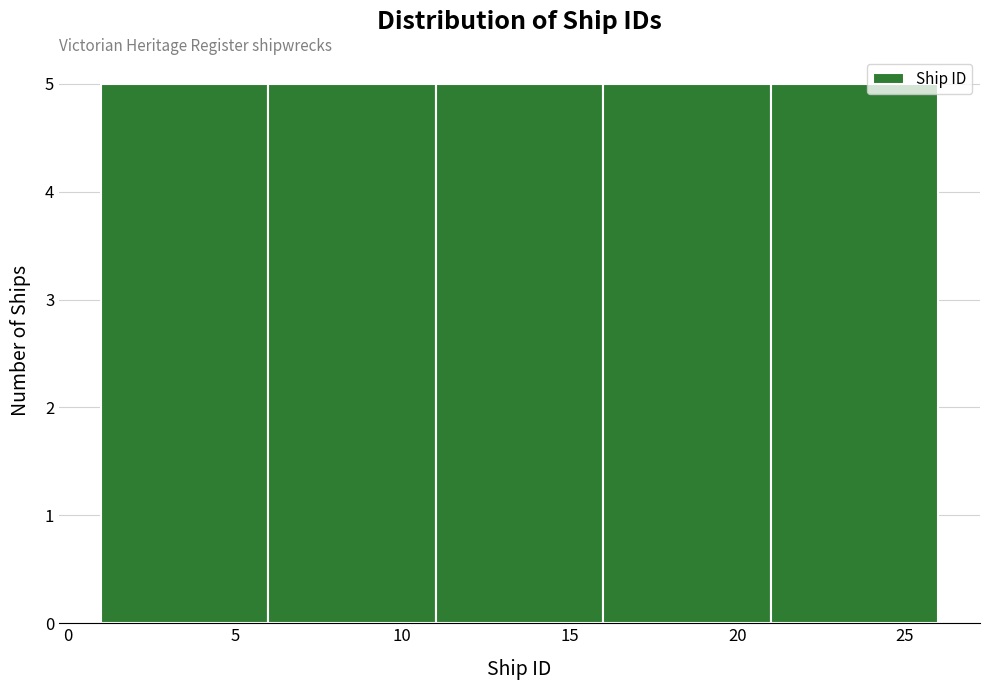

What is the height of the bar covering 16 to 21 on the x-axis? The values are not printed on the chart, so give them approximately, as read against the axis.

5